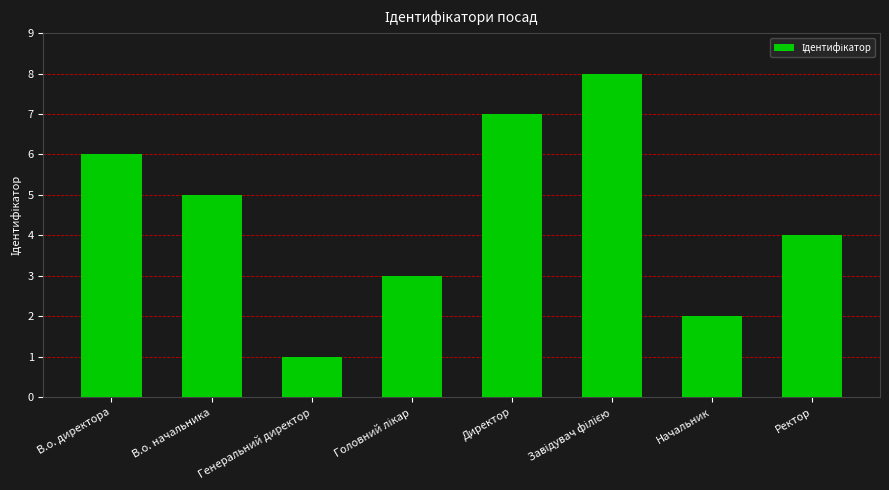

Count the number of categories in the chart.

8